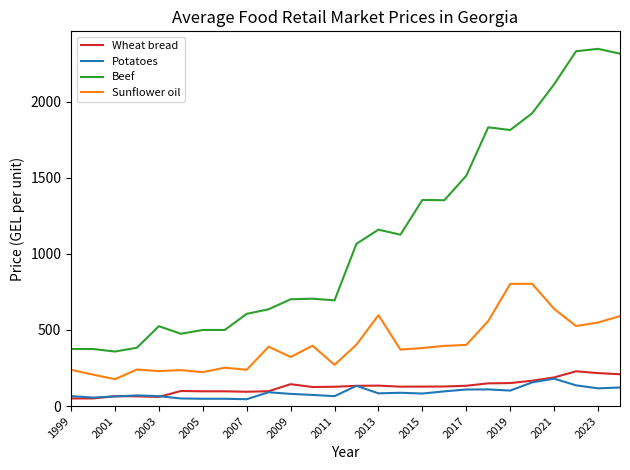

True or false: Wheat bread and Sunflower oil cross at least once.

False